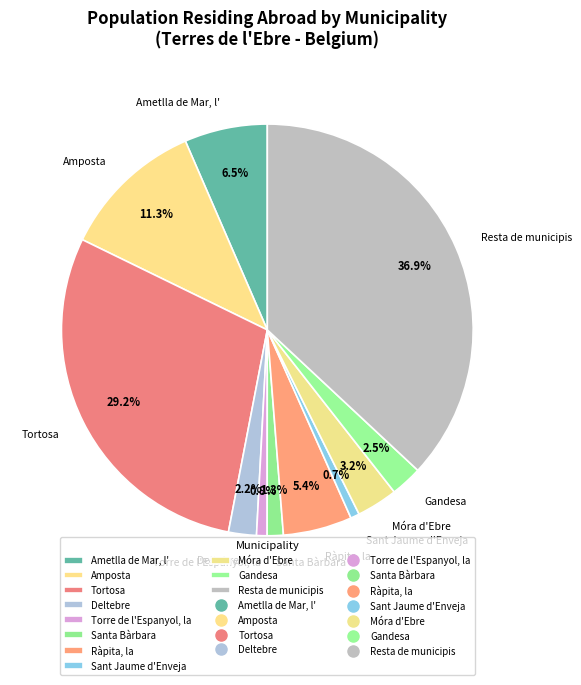

To the nearest percent, what portion does Santa Bàrbara represent?

1%